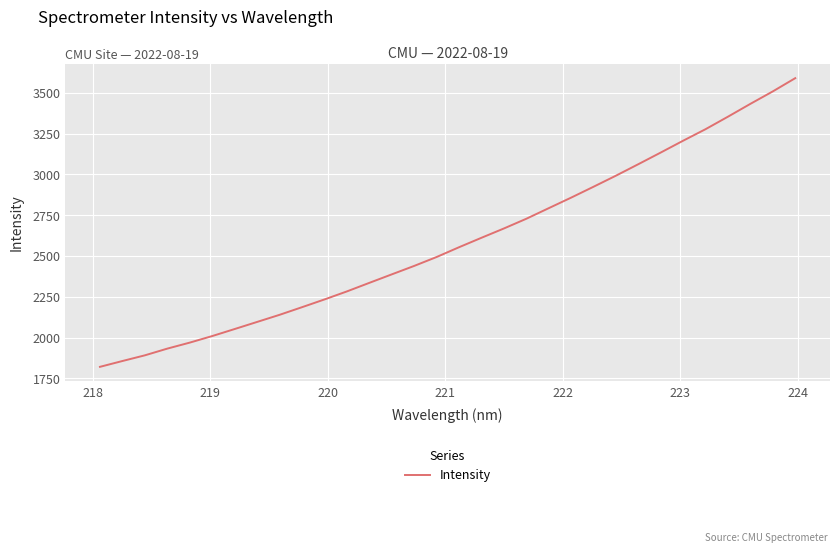

What is the maximum value shown in the chart?

3589.5